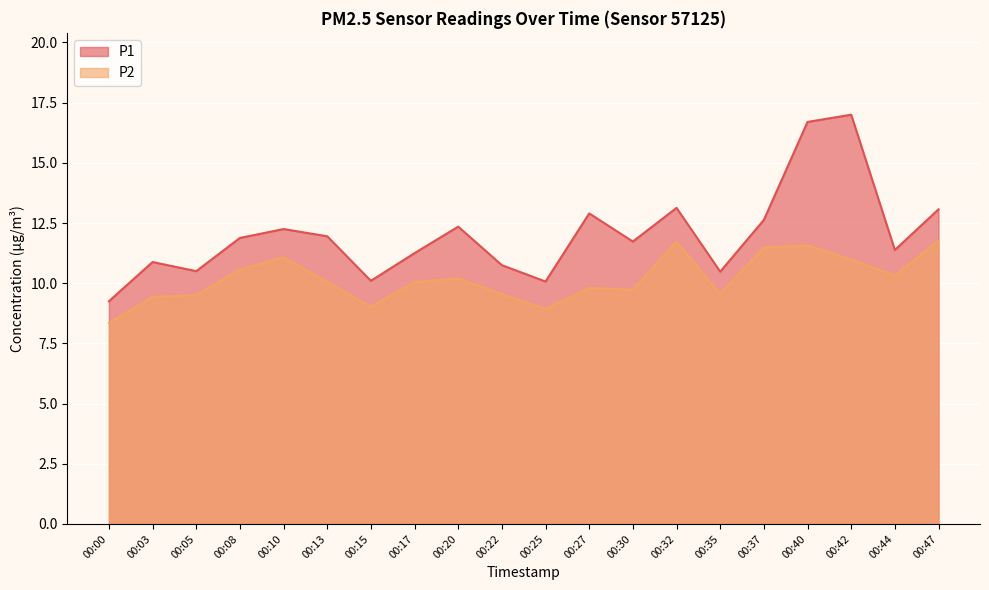

Between 00:25 and 00:27, which series saw the biggest shift?

P1